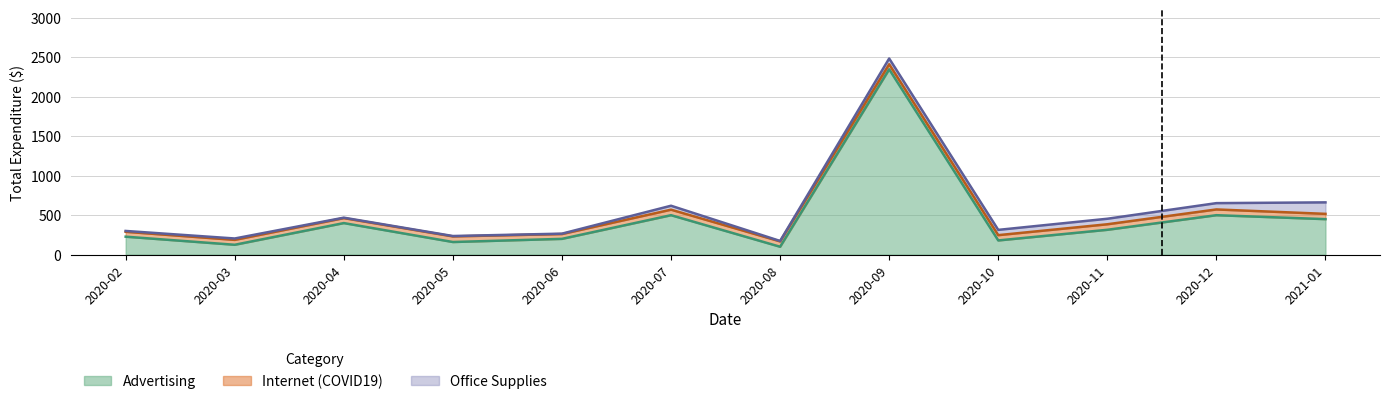

True or false: Internet (COVID19) and Advertising cross at least once.

False